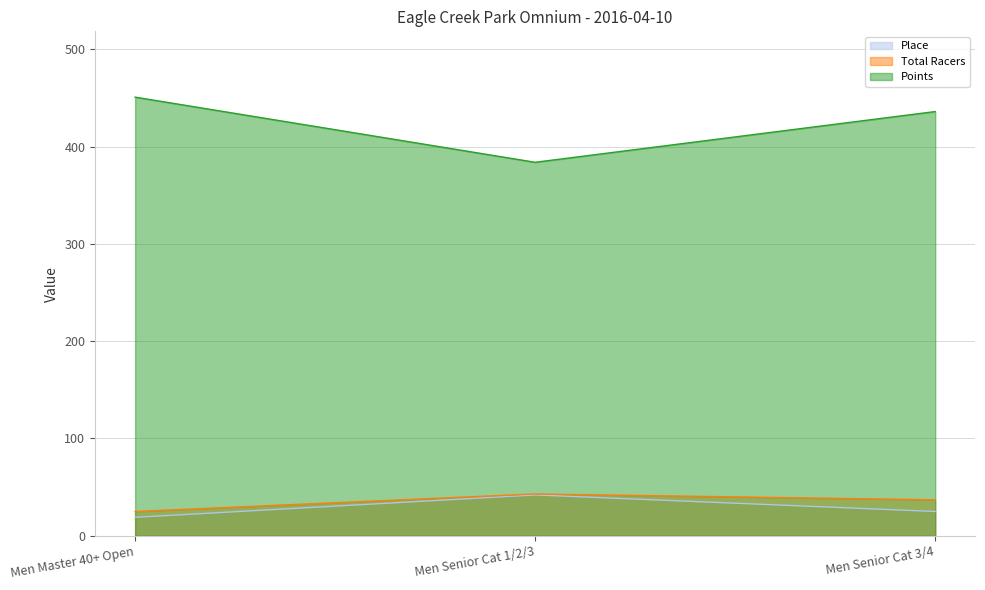

What is the label of the 3rd point from the left?

Men Senior Cat 3/4